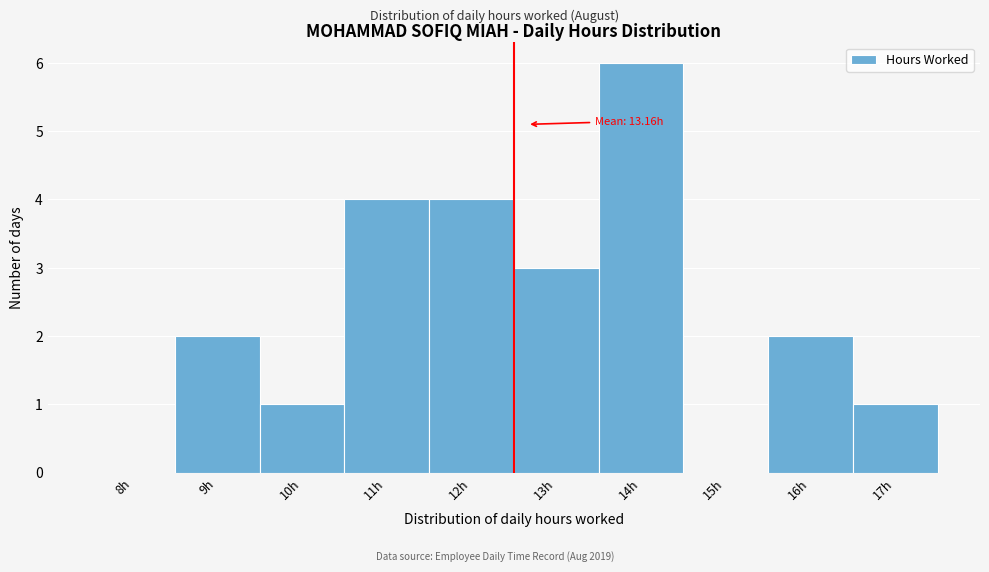

Reading left to right, transcribe all the data shown in this chart.

8h=0	9h=2	10h=1	11h=4	12h=4	13h=3	14h=6	15h=0	16h=2	17h=1